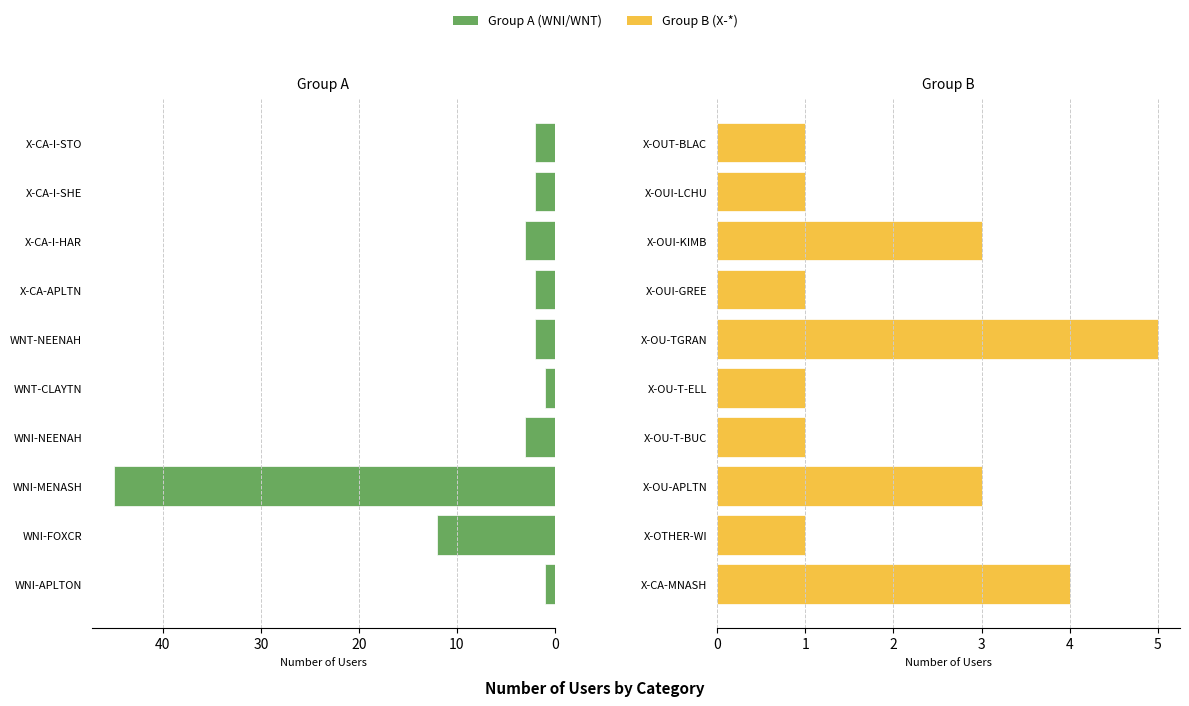

Which series has the largest range (max minus min)?

Group A (WNI/WNT)